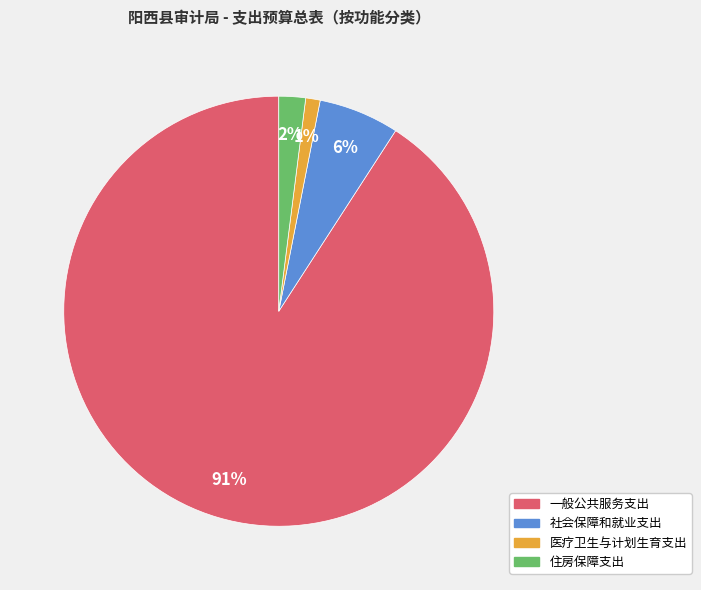

Is the sum of 社会保障和就业支出 and 一般公共服务支出 greater than half?

Yes